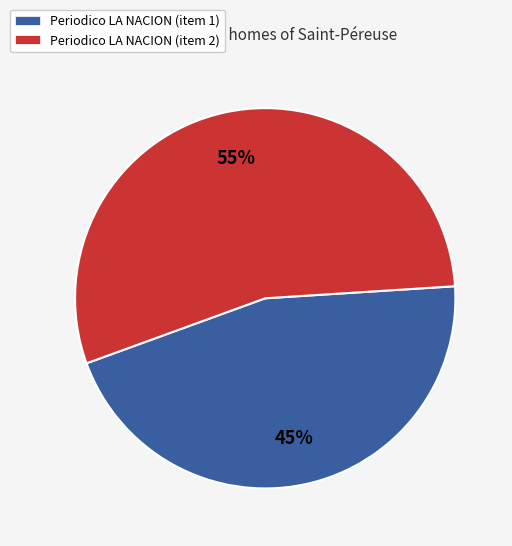

How many slices are in this pie chart?

2